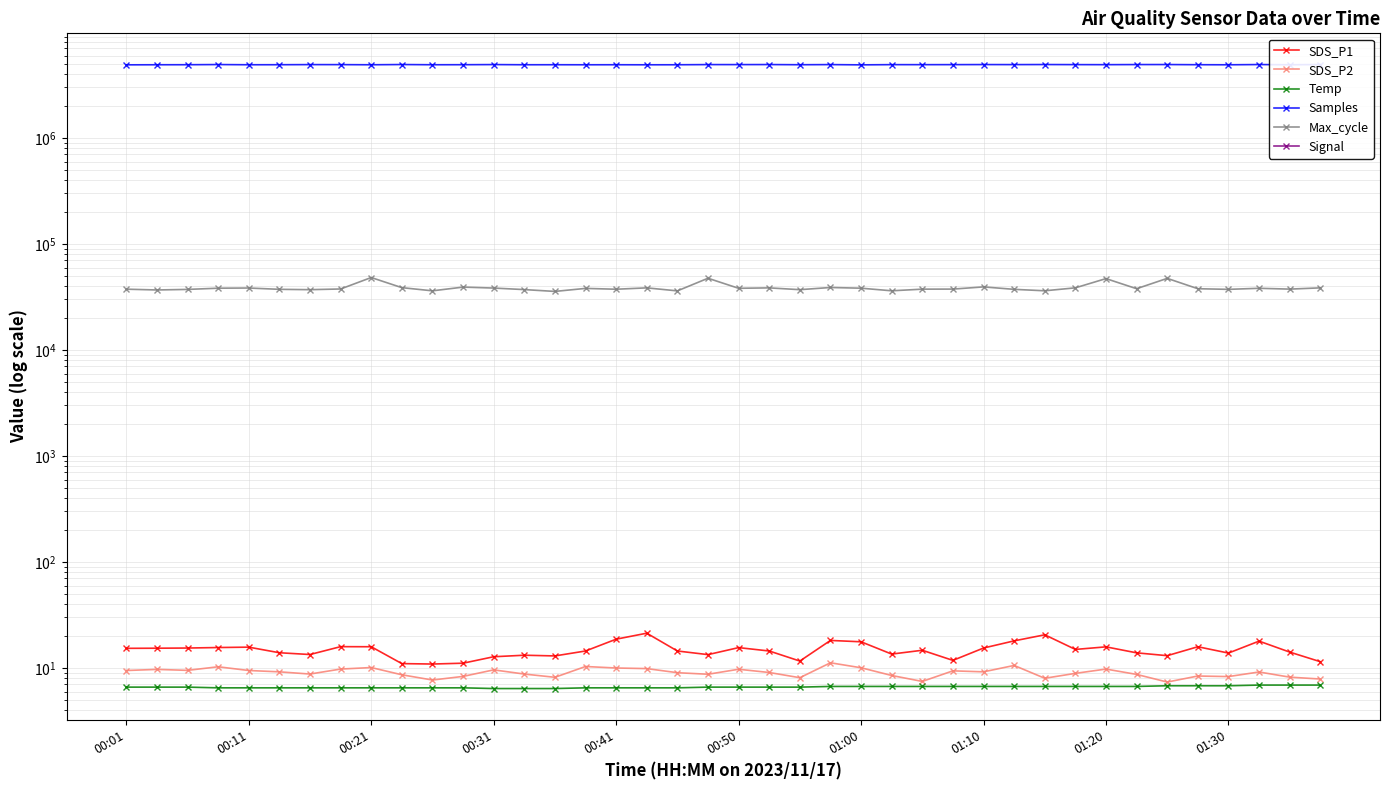

Is this an area chart (filled region under the line)?

No